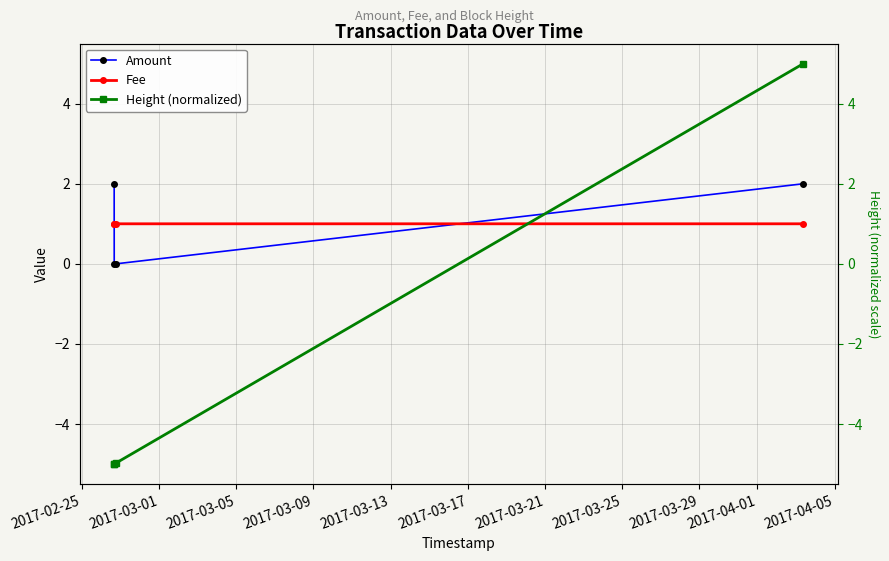

Rank the series by their maximum value, from highest to lowest.

Height (normalized), Amount, Fee